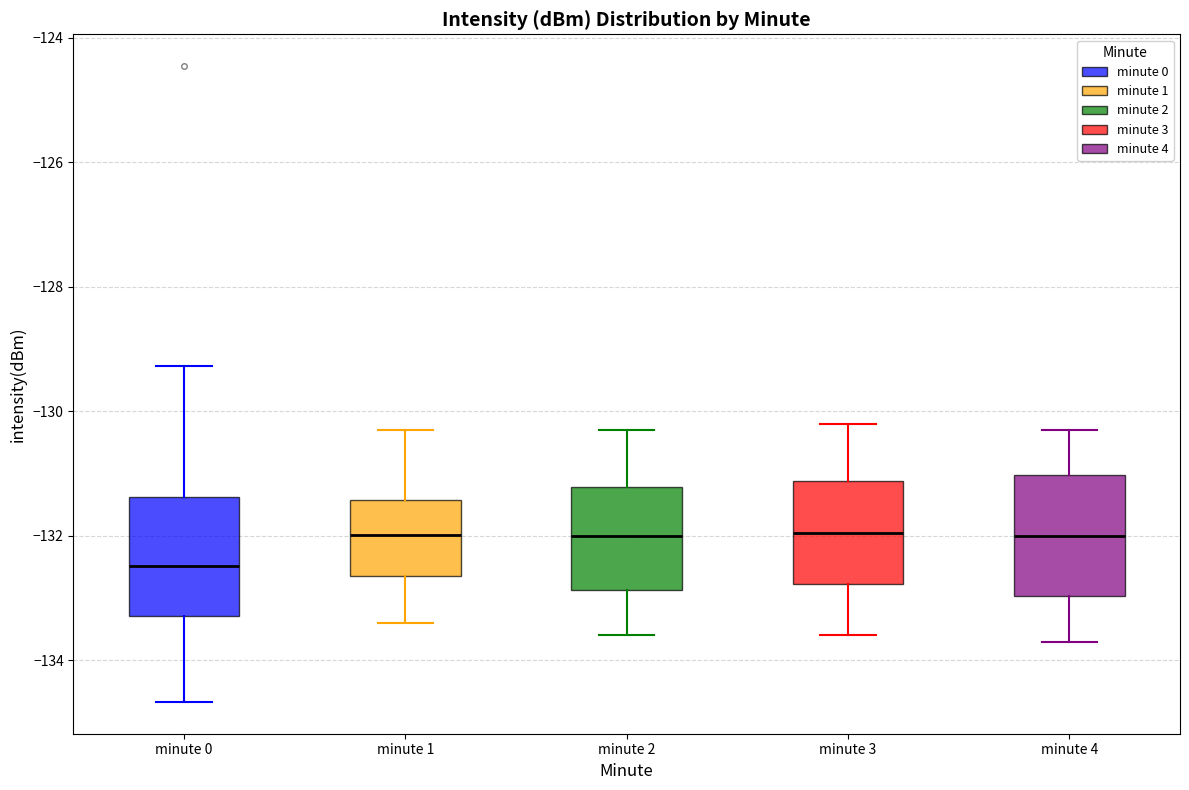

Reading left to right, transcribe this box plot: for each box, give where its median line is, the range the box spans, and where its two whiskers end, as read against the y-axis. The values are not printed on the chart, so give them approximately, as read against the axis.

minute 0: median -132.4, box -133.2 to -131.4, whiskers -134.6 to -129.2
minute 1: median -132.0, box -132.6 to -131.4, whiskers -133.4 to -130.2
minute 2: median -132.0, box -132.8 to -131.2, whiskers -133.6 to -130.2
minute 3: median -132.0, box -132.8 to -131.2, whiskers -133.6 to -130.2
minute 4: median -132.0, box -133.0 to -131.0, whiskers -133.6 to -130.2